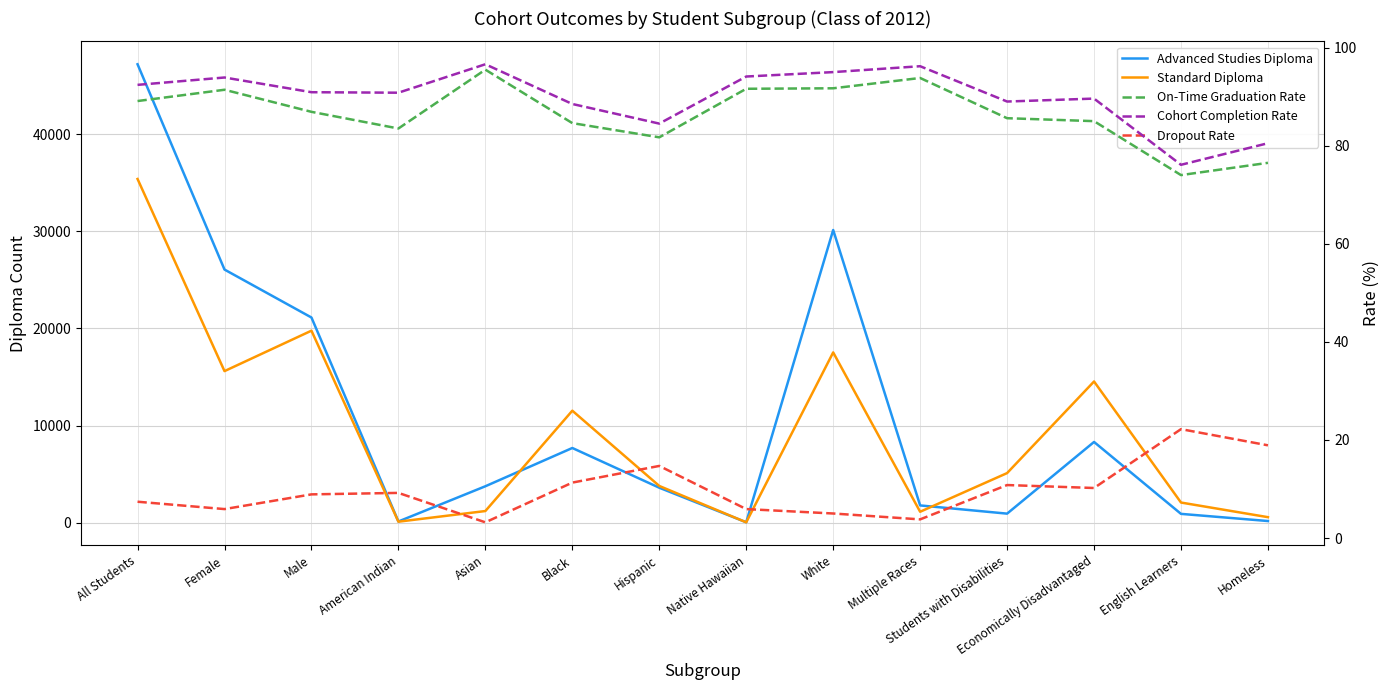

The value of Advanced Studies Diploma at Female is 17433.5. True or false?

False